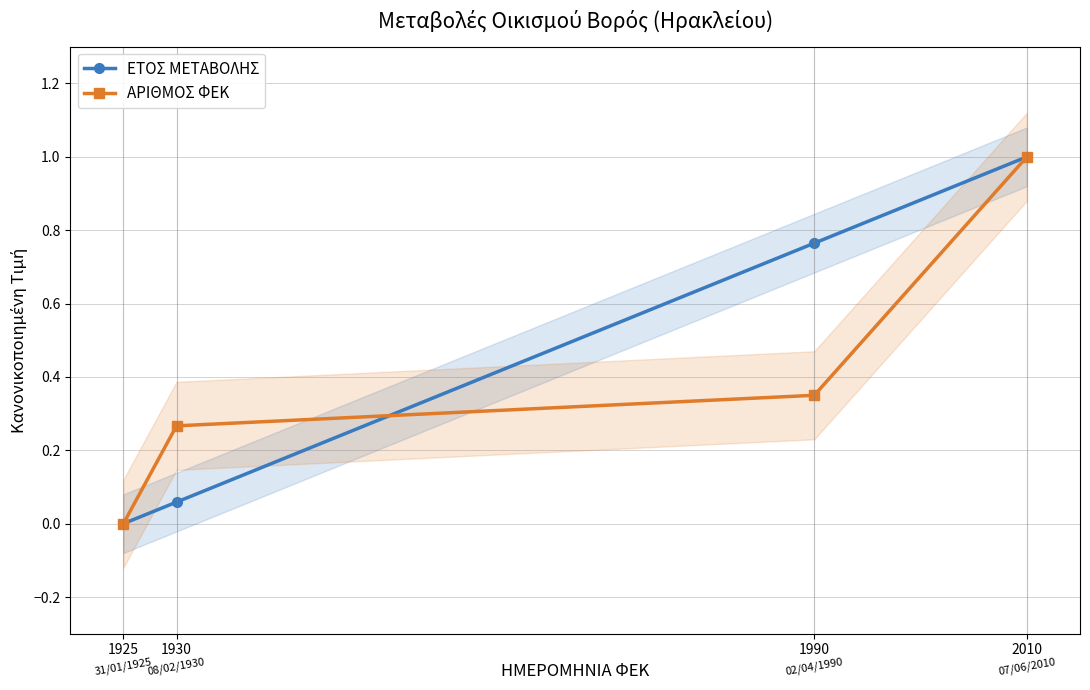

What are all the series names shown in the legend?

ΕΤΟΣ ΜΕΤΑΒΟΛΗΣ, ΑΡΙΘΜΟΣ ΦΕΚ